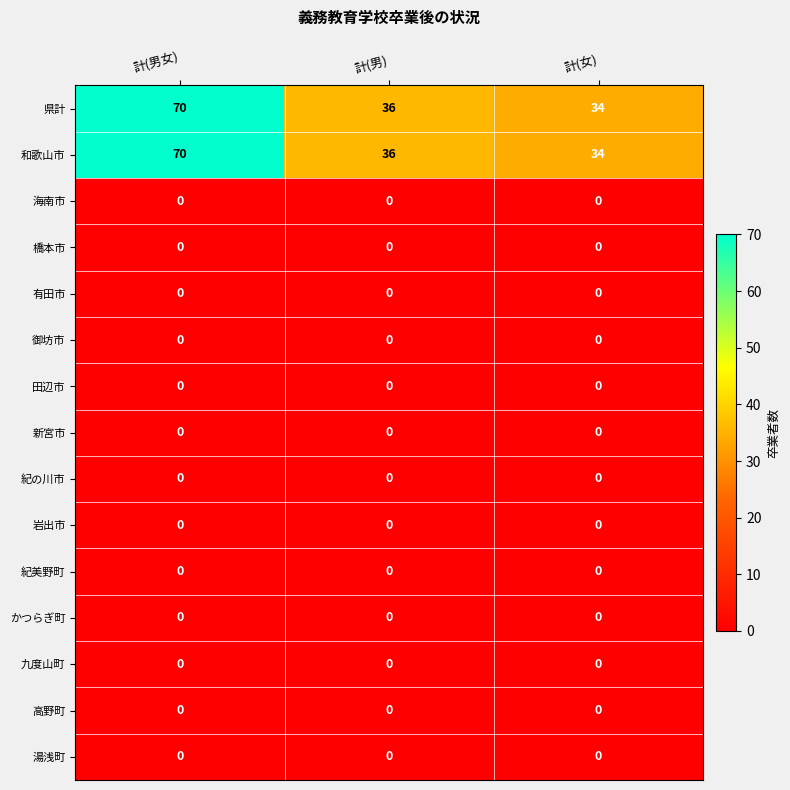

At which category is the sum across all series the highest?

計(男女)